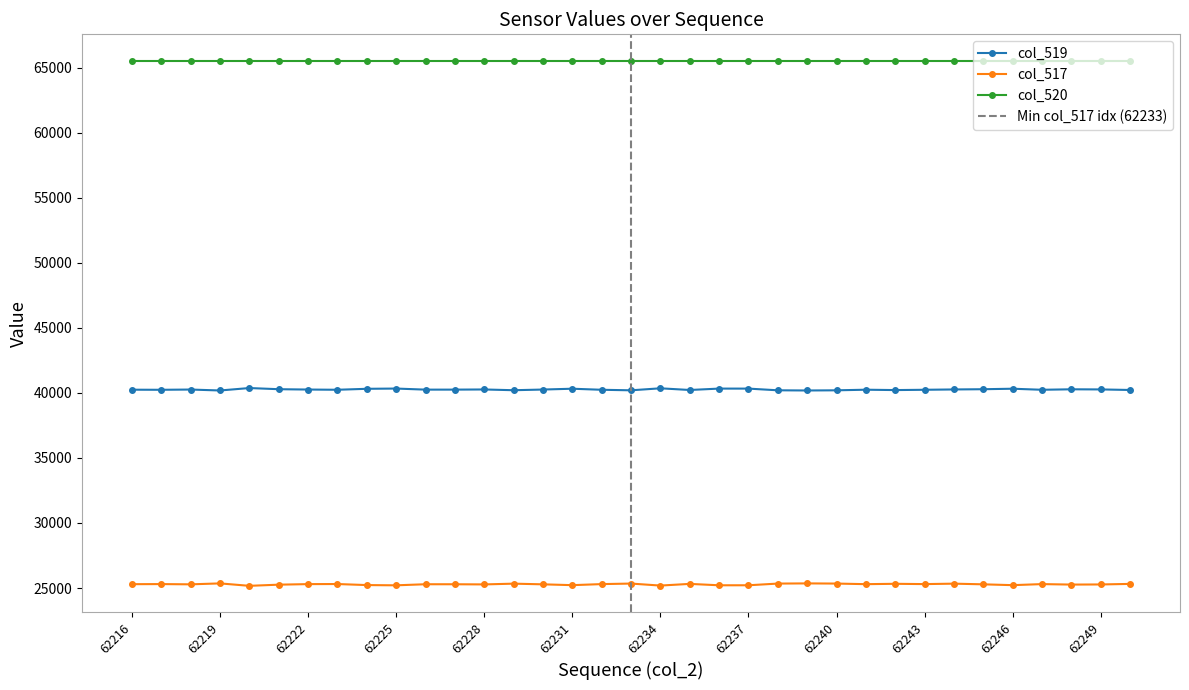

Read the col_517 value at 62240, to the nearest 10.

25340